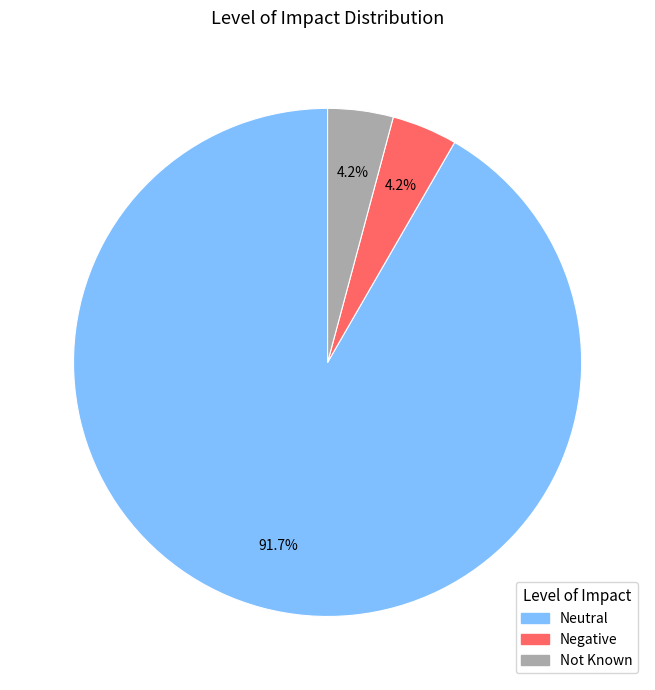

Is there a majority slice in this chart?

Yes